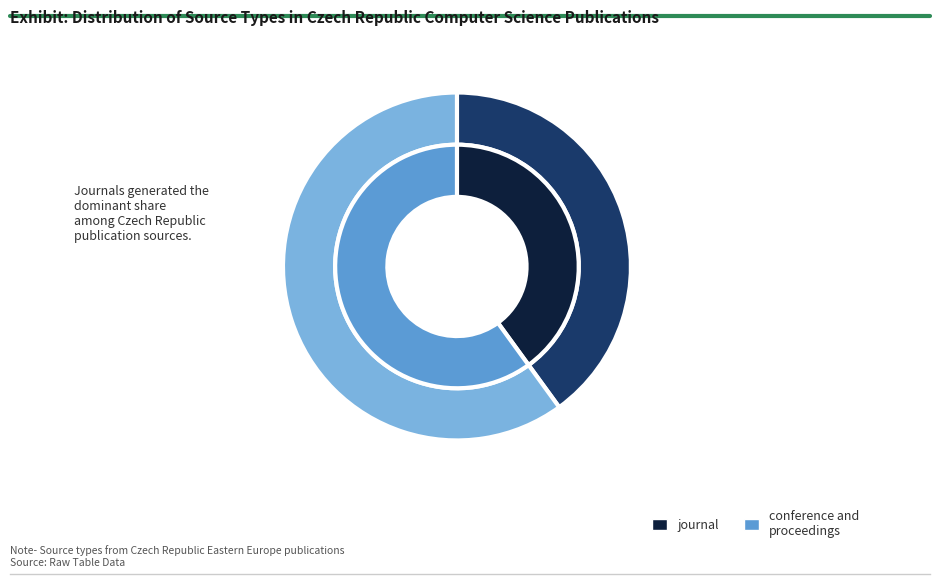

Does conference and proceedings represent more than half of the total?

Yes